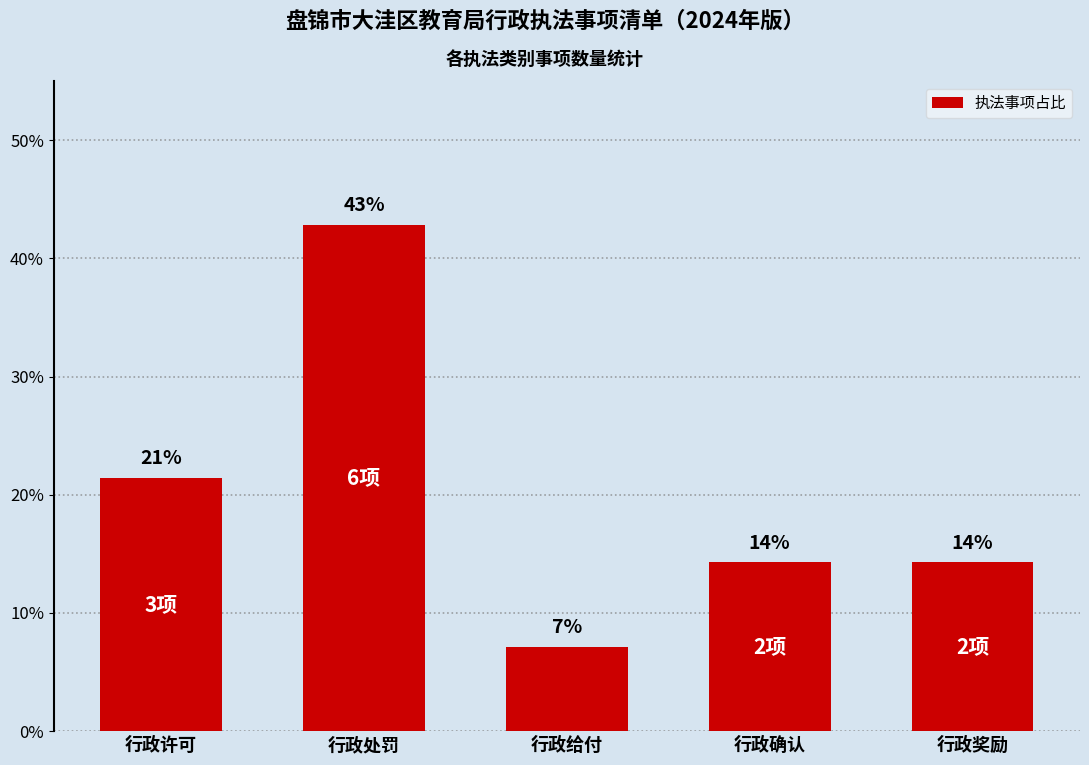

List the labels in order of value, smallest first.

行政给付, 行政确认, 行政奖励, 行政许可, 行政处罚